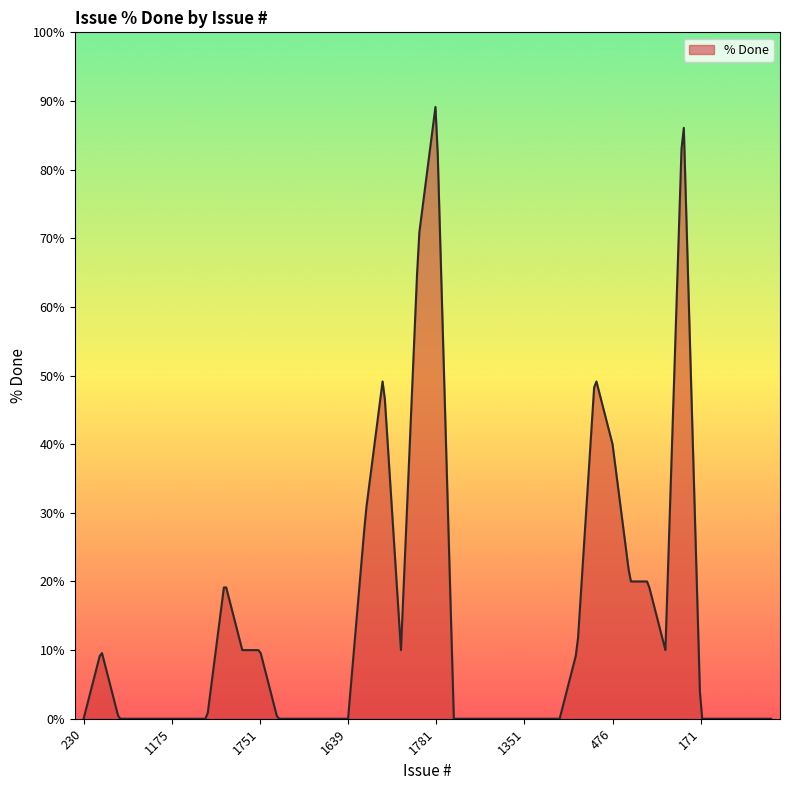

What is the greatest value displayed?

89.1